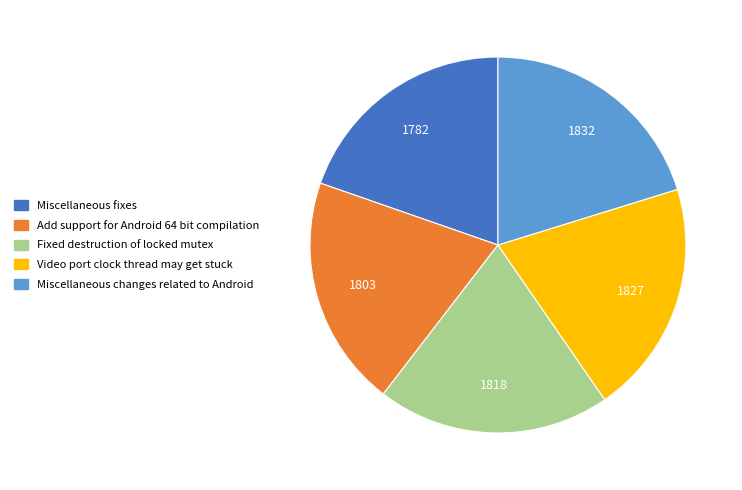

Is it true that Fixed destruction of locked mutex is 11% of the pie?

False